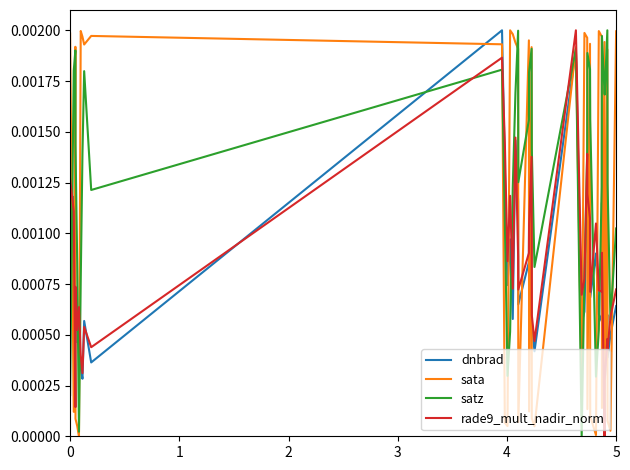

How many times do rade9_mult_nadir_norm and sata cross each other?

22